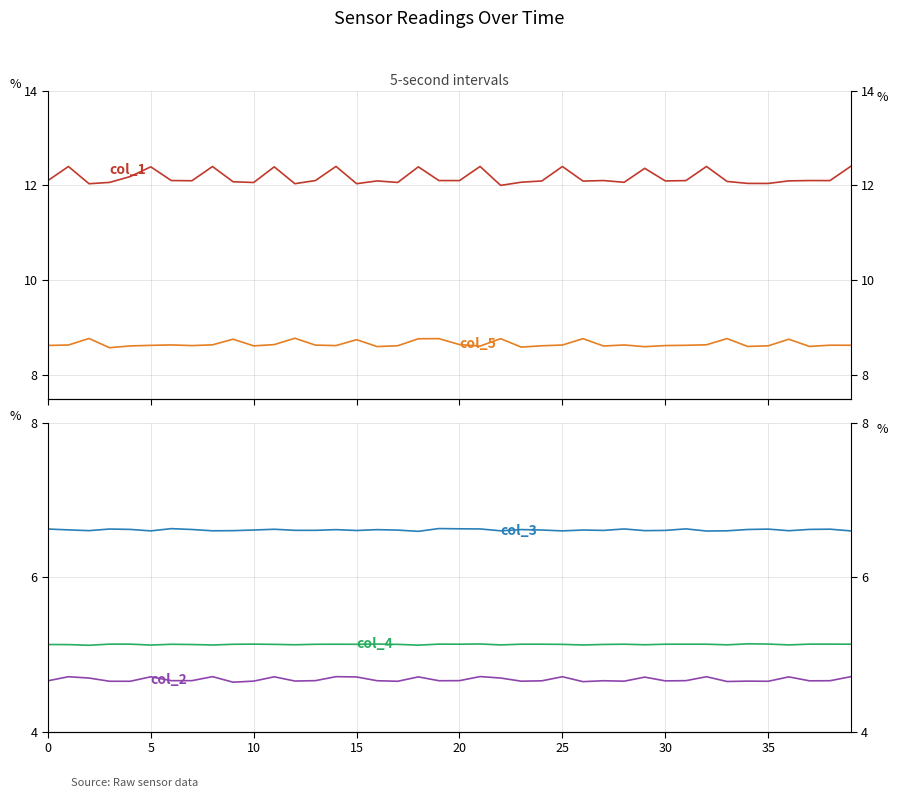

Reading right to left, what are all the values shown in this chart?

col_1: 12.4	12.1	12.1	12.1	12.0	12.0	12.1	12.4	12.1	12.1	12.4	12.1	12.1	12.1	12.4	12.1	12.1	12.0	12.4	12.1	12.1	12.4	12.1	12.1	12.0	12.4	12.1	12.0	12.4	12.1	12.1	12.4	12.1	12.1	12.4	12.2	12.1	12.0	12.4	12.1
col_5: 8.6	8.6	8.6	8.8	8.6	8.6	8.8	8.6	8.6	8.6	8.6	8.6	8.6	8.8	8.6	8.6	8.6	8.8	8.6	8.6	8.8	8.8	8.6	8.6	8.7	8.6	8.6	8.8	8.6	8.6	8.8	8.6	8.6	8.6	8.6	8.6	8.6	8.8	8.6	8.6
col_2: 4.7	4.7	4.7	4.7	4.7	4.7	4.7	4.7	4.7	4.7	4.7	4.7	4.7	4.6	4.7	4.7	4.7	4.7	4.7	4.7	4.7	4.7	4.7	4.7	4.7	4.7	4.7	4.7	4.7	4.7	4.6	4.7	4.7	4.7	4.7	4.7	4.7	4.7	4.7	4.7
col_3: 6.6	6.6	6.6	6.6	6.6	6.6	6.6	6.6	6.6	6.6	6.6	6.6	6.6	6.6	6.6	6.6	6.6	6.6	6.6	6.6	6.6	6.6	6.6	6.6	6.6	6.6	6.6	6.6	6.6	6.6	6.6	6.6	6.6	6.6	6.6	6.6	6.6	6.6	6.6	6.6
col_4: 5.1	5.1	5.1	5.1	5.1	5.1	5.1	5.1	5.1	5.1	5.1	5.1	5.1	5.1	5.1	5.1	5.1	5.1	5.1	5.1	5.1	5.1	5.1	5.1	5.1	5.1	5.1	5.1	5.1	5.1	5.1	5.1	5.1	5.1	5.1	5.1	5.1	5.1	5.1	5.1